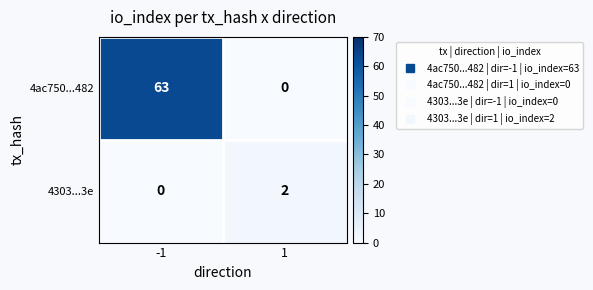

Reading left to right, extract all data points from this chart.

4ac750...482: 63	0
4303...3e: 0	2